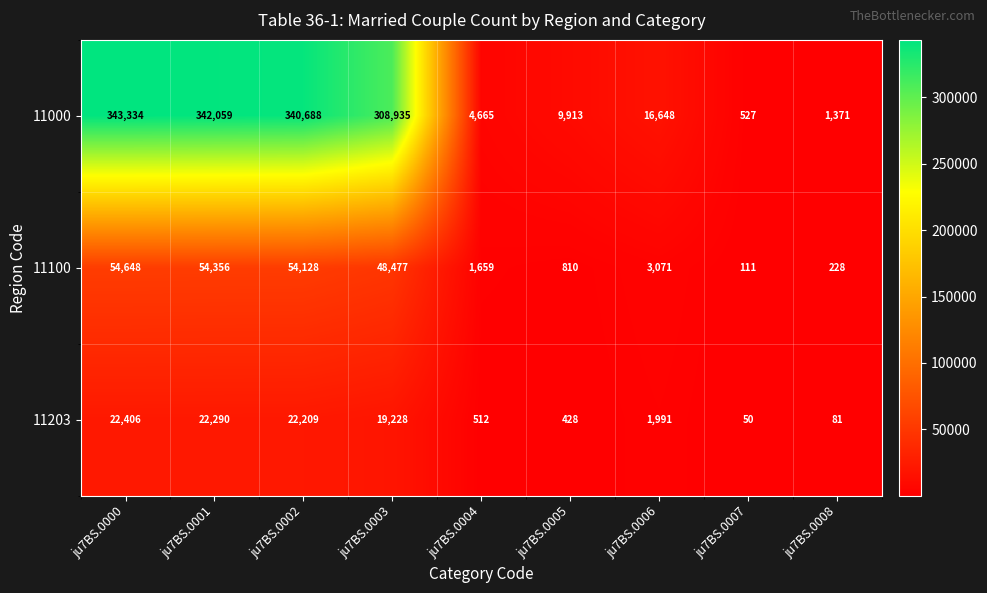

At how many categories does at least one series exceed 95991?

4